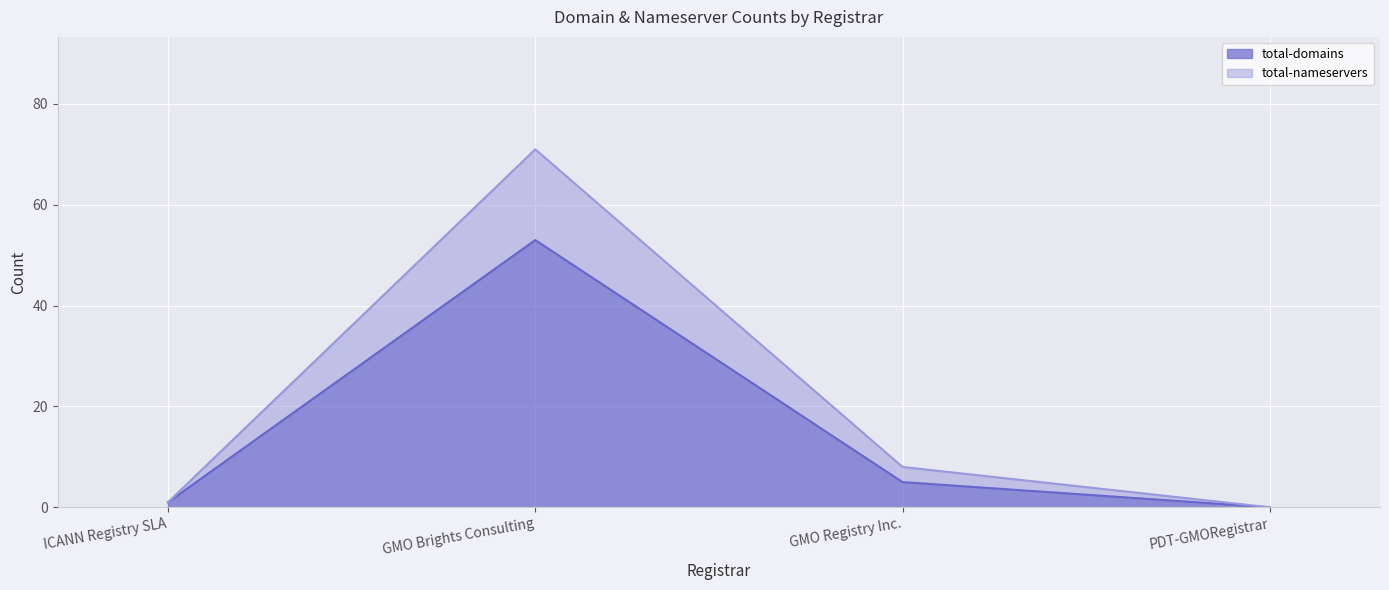

The total-domains series shows 74 at GMO Brights Consulting. True or false?

False